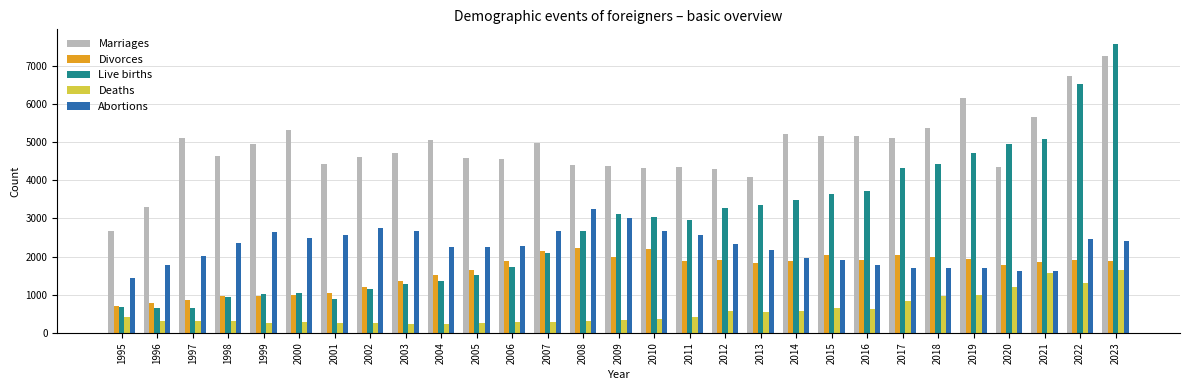

The value of Abortions at 2000 is 2476. True or false?

True